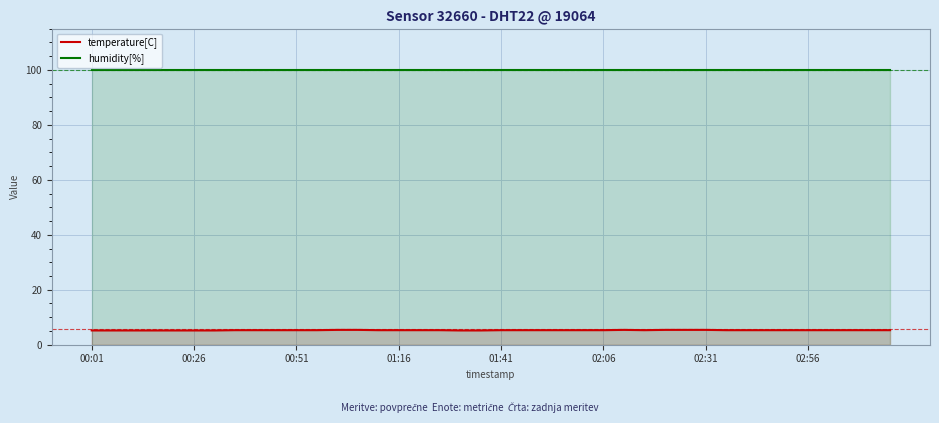

How many lines are shown in the chart?

2